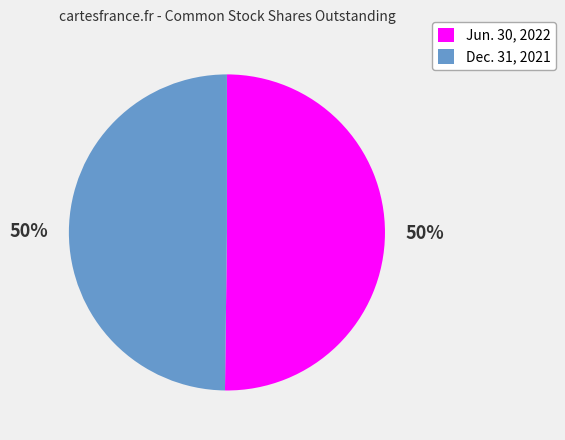

To the nearest percent, what portion does Dec. 31, 2021 represent?

50%